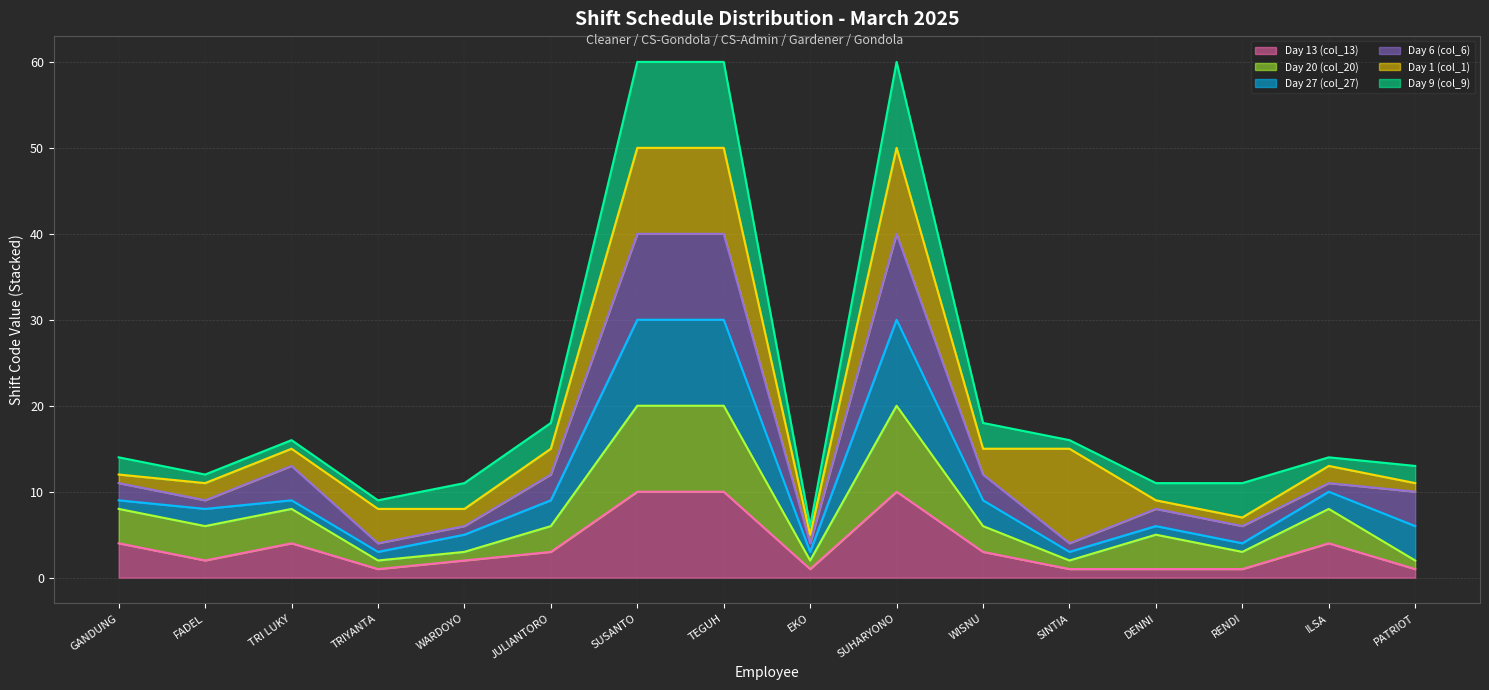

Which category has the lowest value across all series?

TRIYANTA